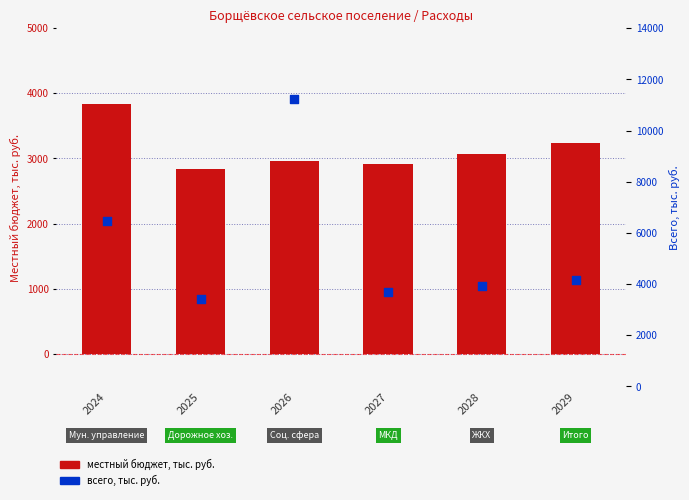

Is the value of total budget (tys. rub.) at 2029 greater than the value of local budget (tys. rub.) at 2024?

Yes